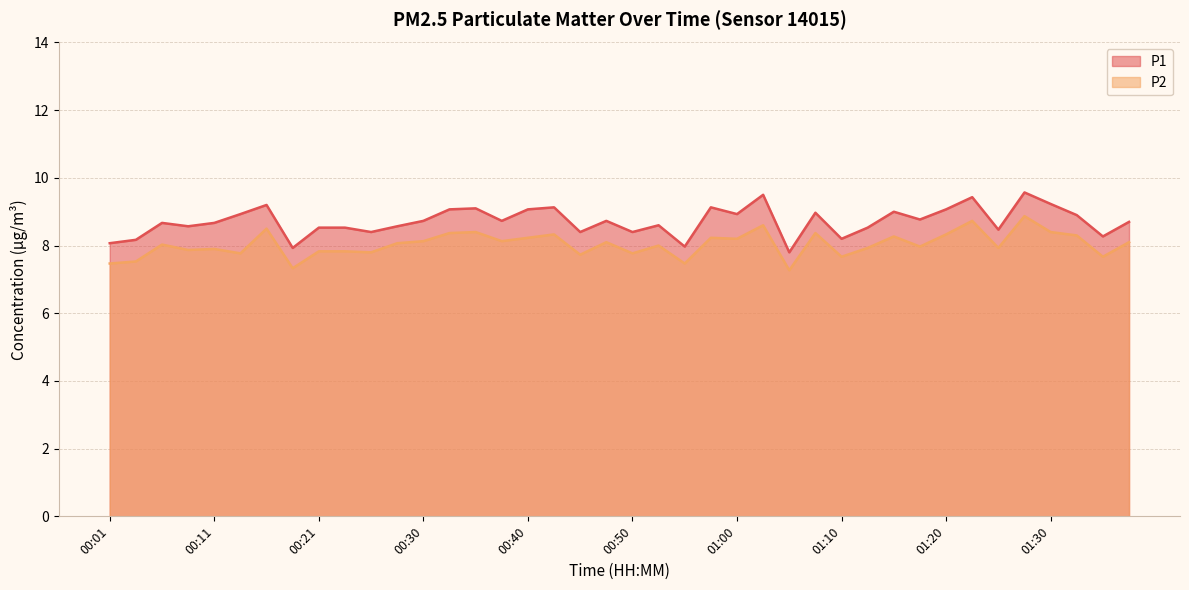

Does the chart display data point markers on the line(s)?

No